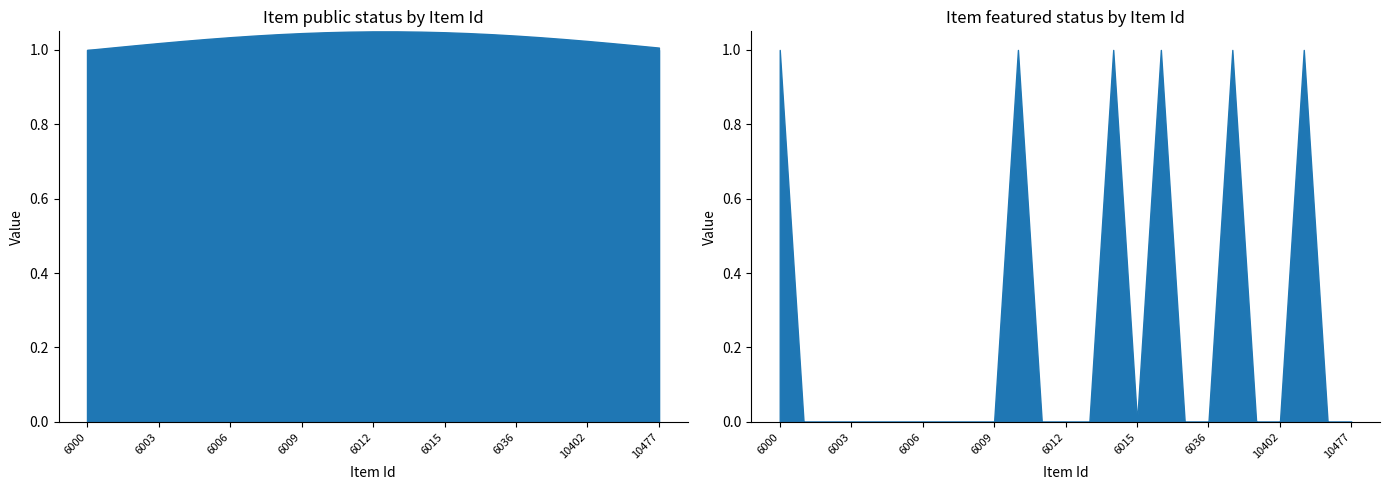

What is the sum of all public values?

25